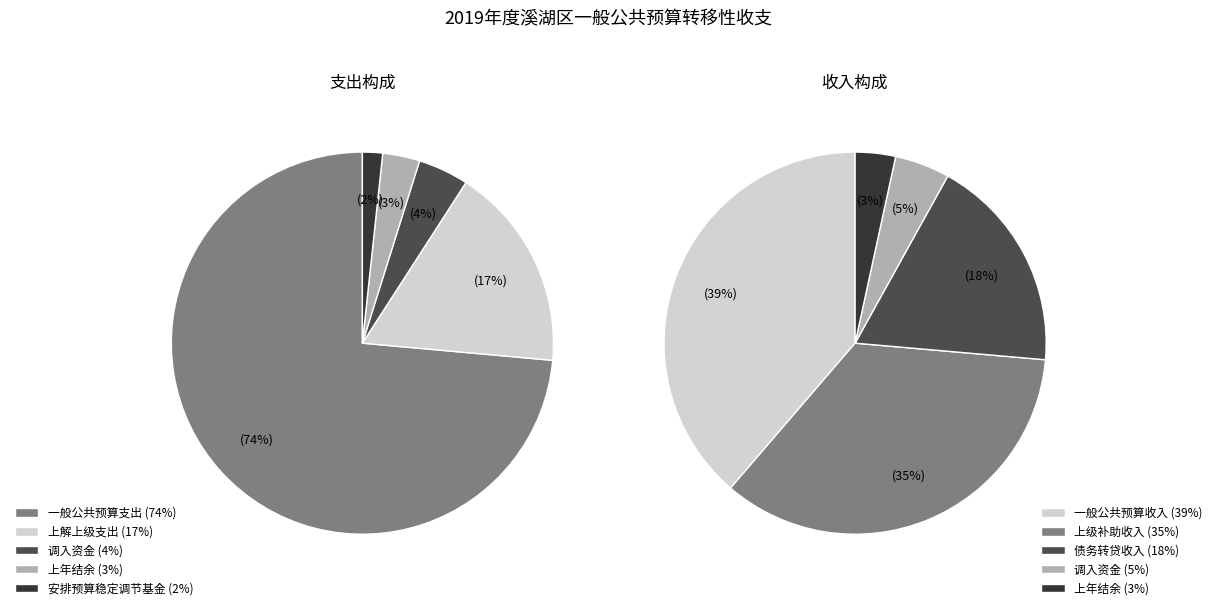

Is there any slice that represents more than half of the pie?

Yes